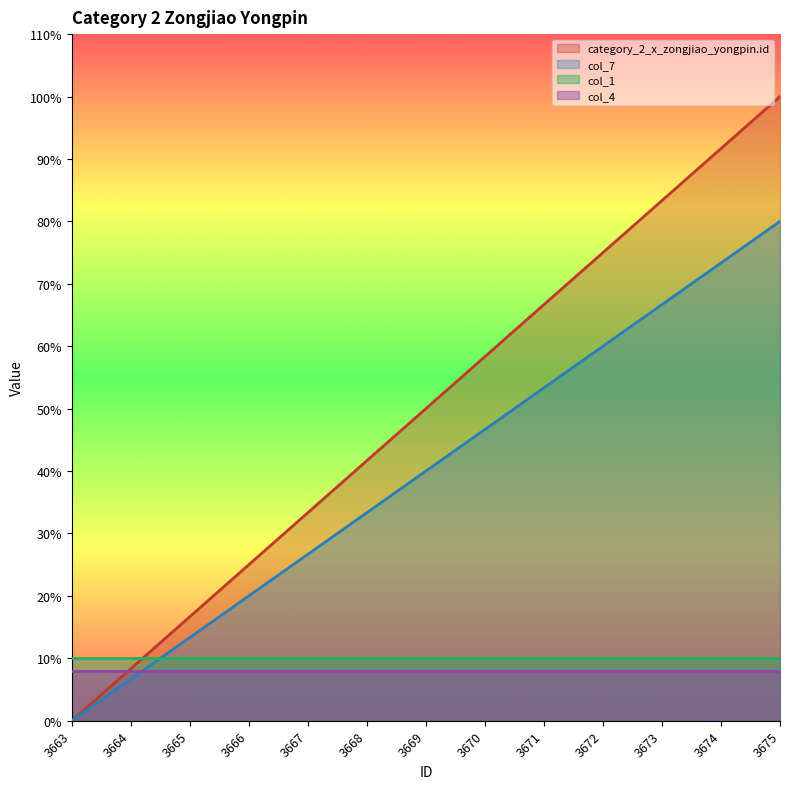

How many values in the col_7 series exceed 39?

7